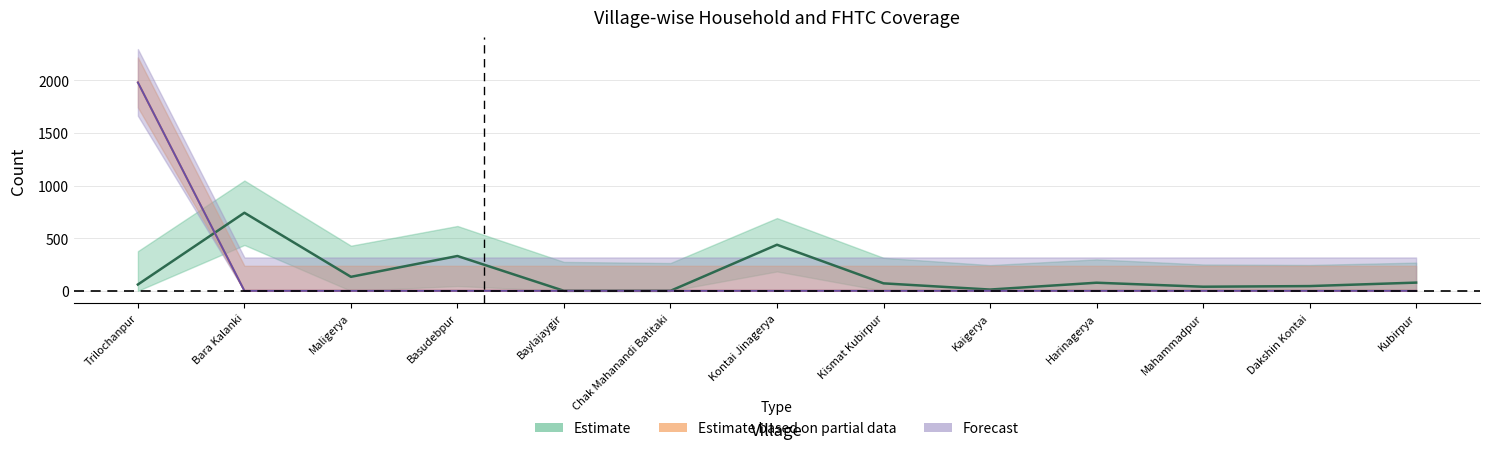

How many values in the Total Households series are below 71?

6